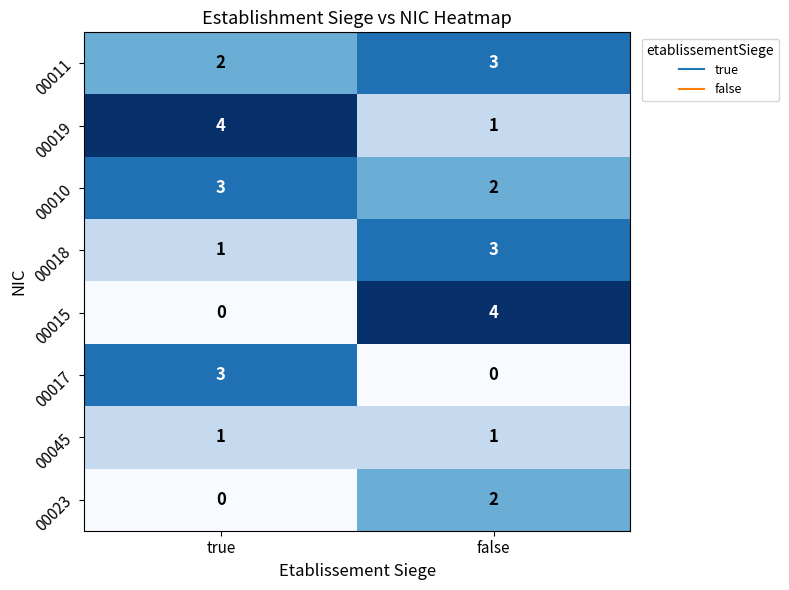

What is the total value across all series at true?

14